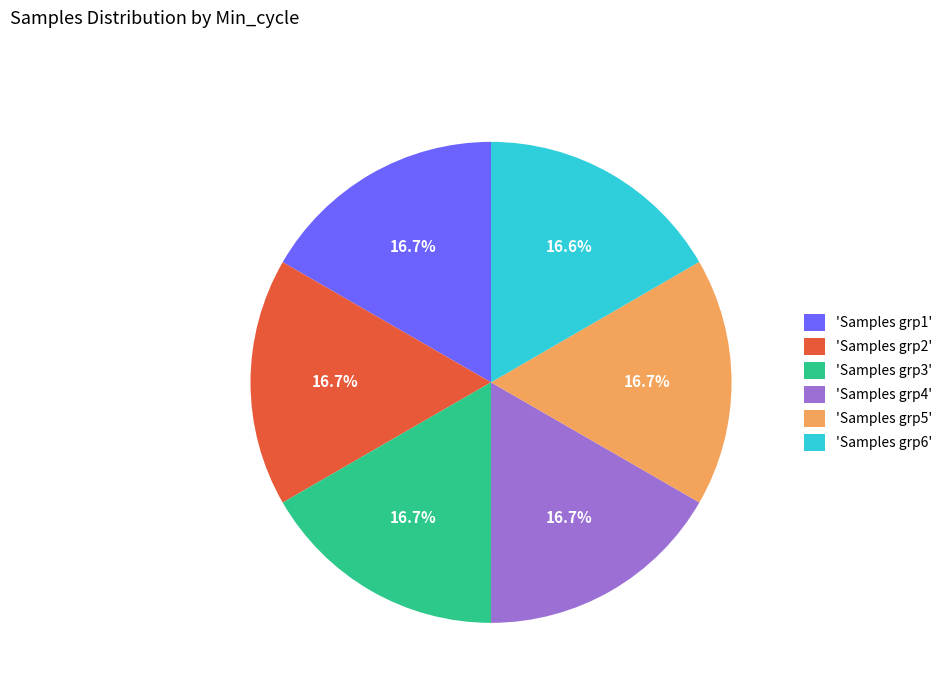

What portion of the pie excludes 'Samples grp2'?

83.3%